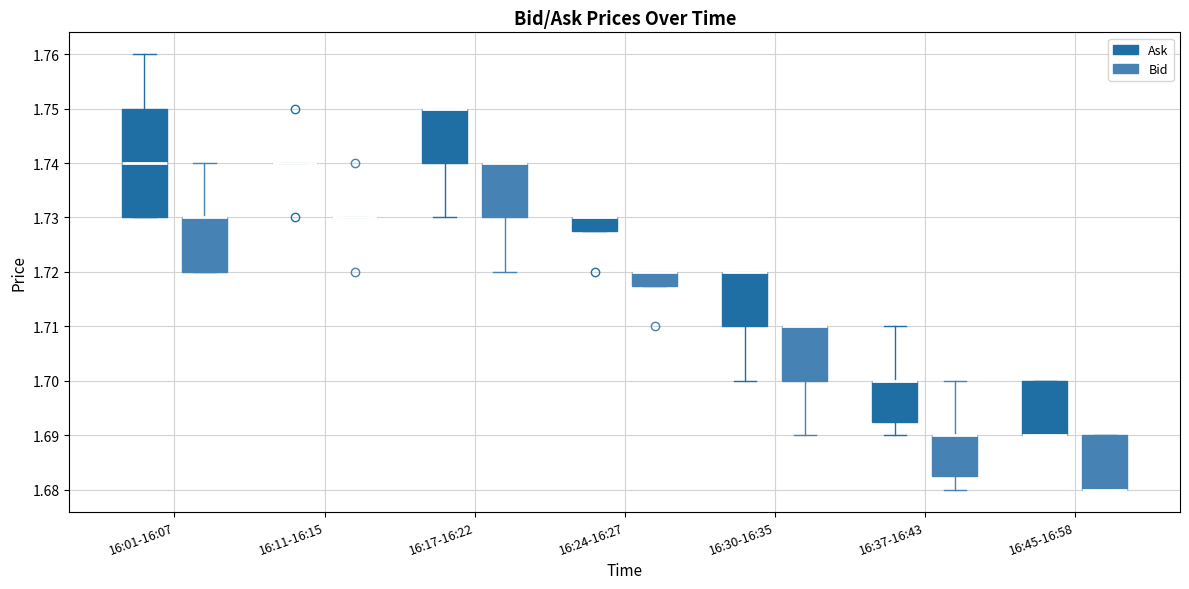

Comparing the boxes themselves (not the whiskers), which one is the tallest?

16:01-16:07 (Ask)